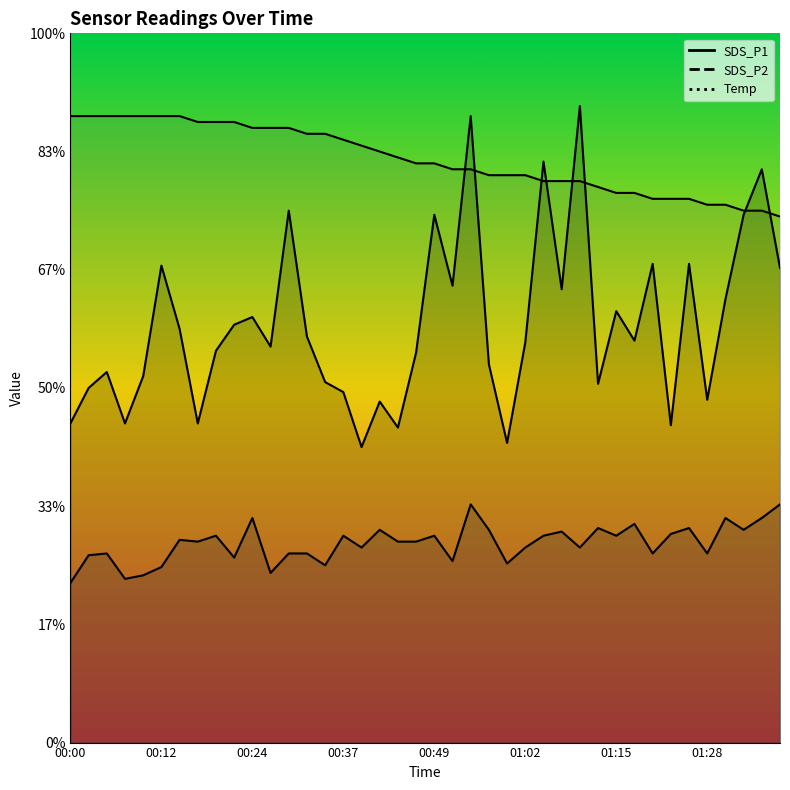

How many lines are shown in the chart?

3